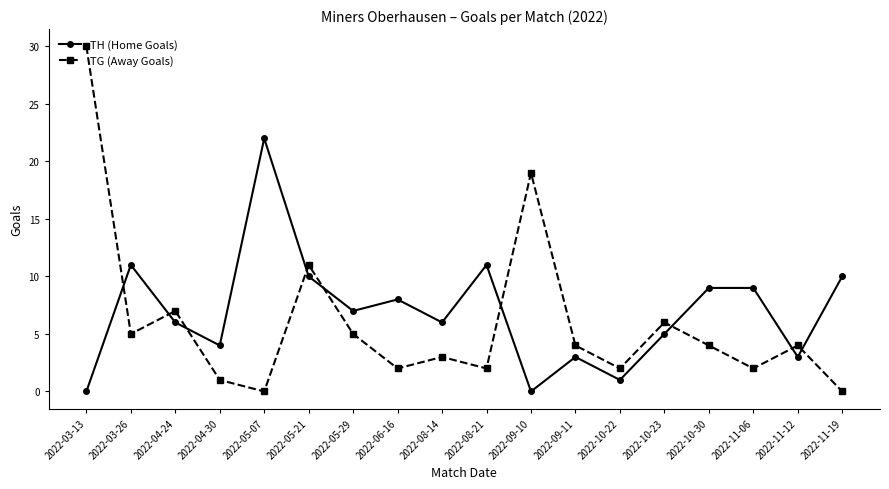

What is the approximate value of TH (Home Goals) at 2022-06-16, to the nearest 5?

10